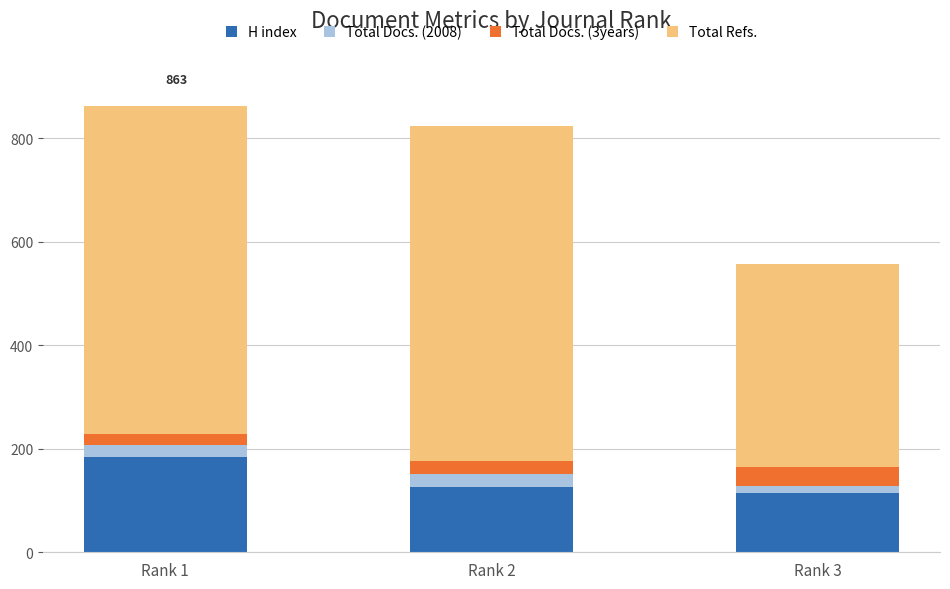

What is the difference between the maximum and minimum values in the H index series?

69